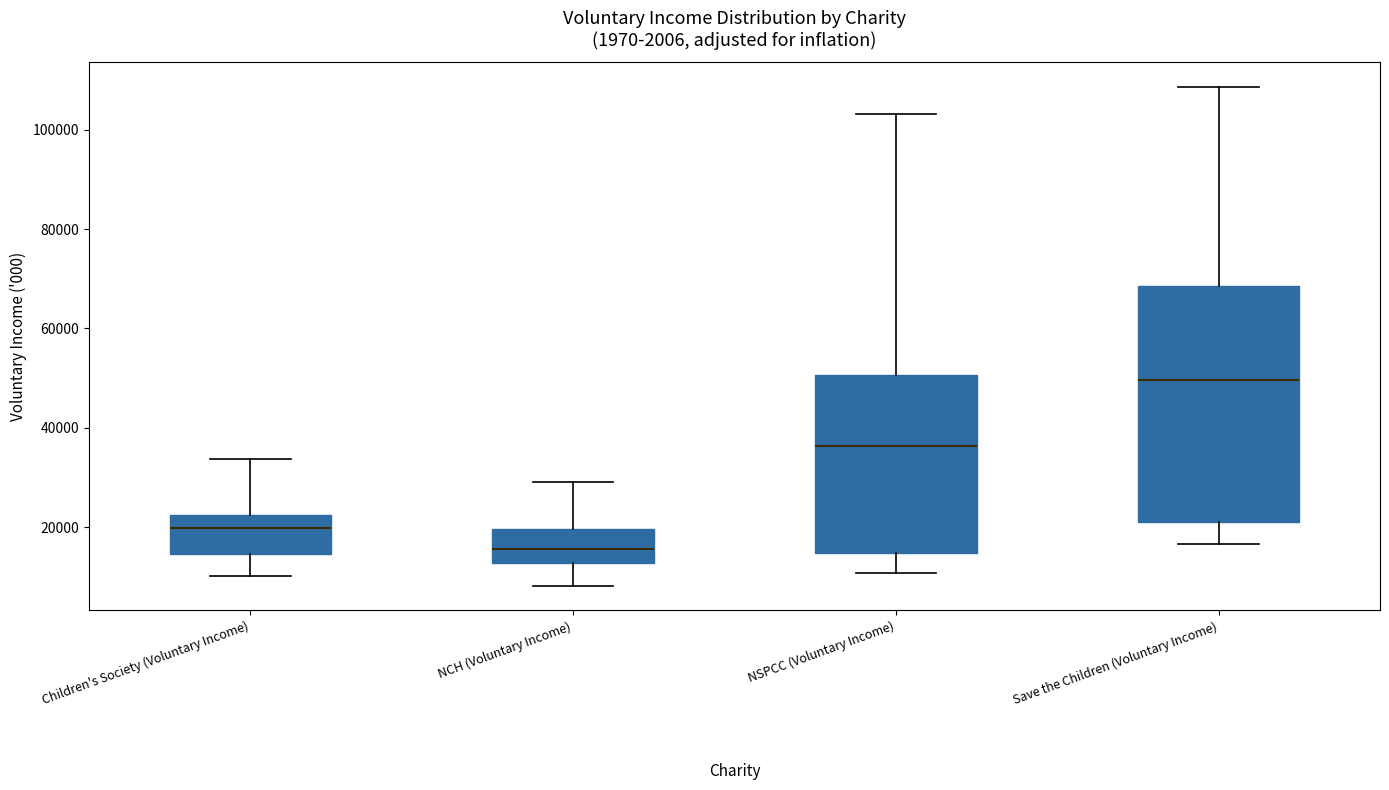

Reading left to right, read every box against the y-axis: the position of its median line, the range the box covers, and the ends of its whiskers. The values are not printed on the chart, so give them approximately, as read against the axis.

Children's Society (Voluntary Income): median 20000, box 14000 to 22000, whiskers 10000 to 34000
NCH (Voluntary Income): median 16000, box 12000 to 20000, whiskers 8000 to 28000
NSPCC (Voluntary Income): median 36000, box 14000 to 50000, whiskers 10000 to 104000
Save the Children (Voluntary Income): median 50000, box 22000 to 68000, whiskers 16000 to 108000